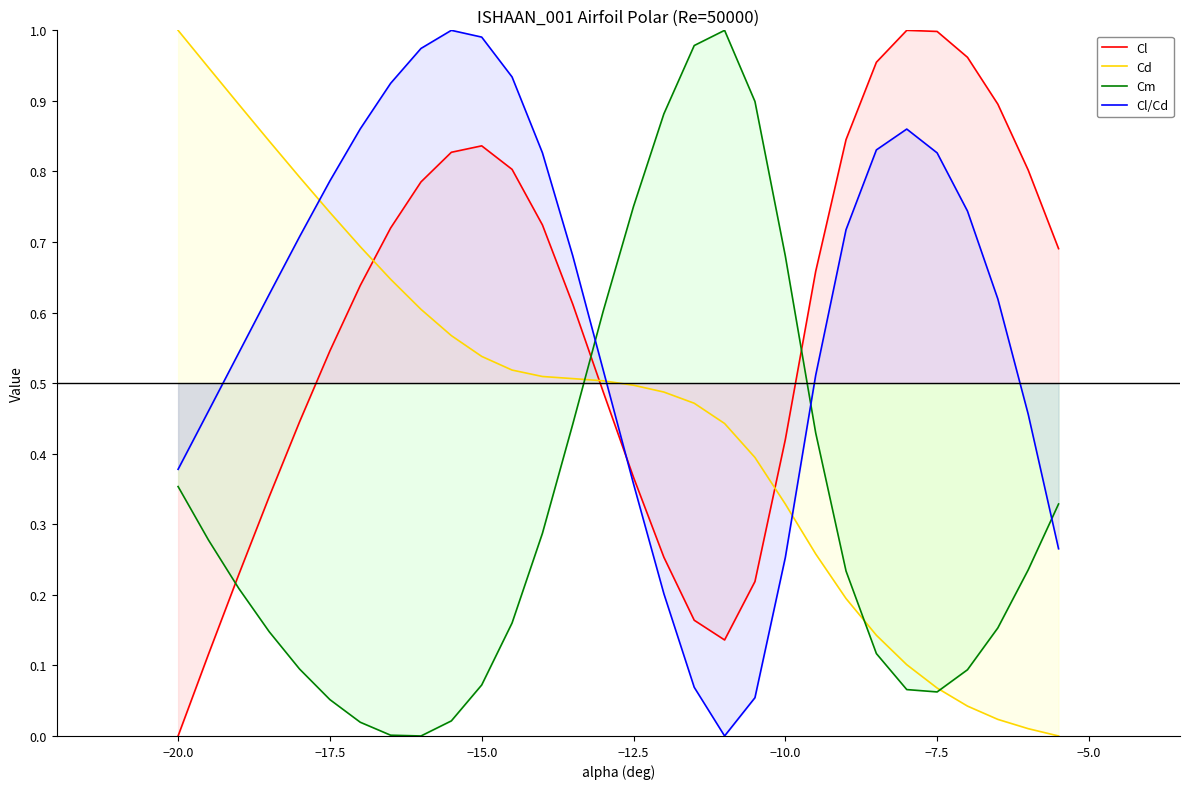

Which category has the highest value in the Cd series?

−20.0